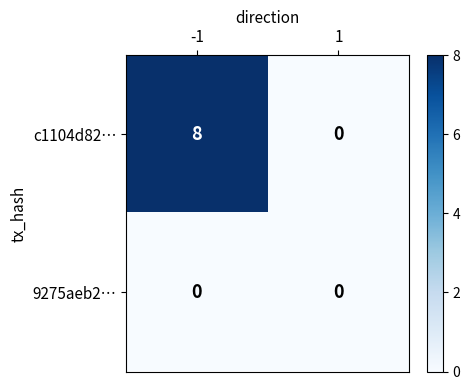

Reading right to left, transcribe all the data shown in this chart.

c1104d82…: 1=0	-1=8
9275aeb2…: 1=0	-1=0